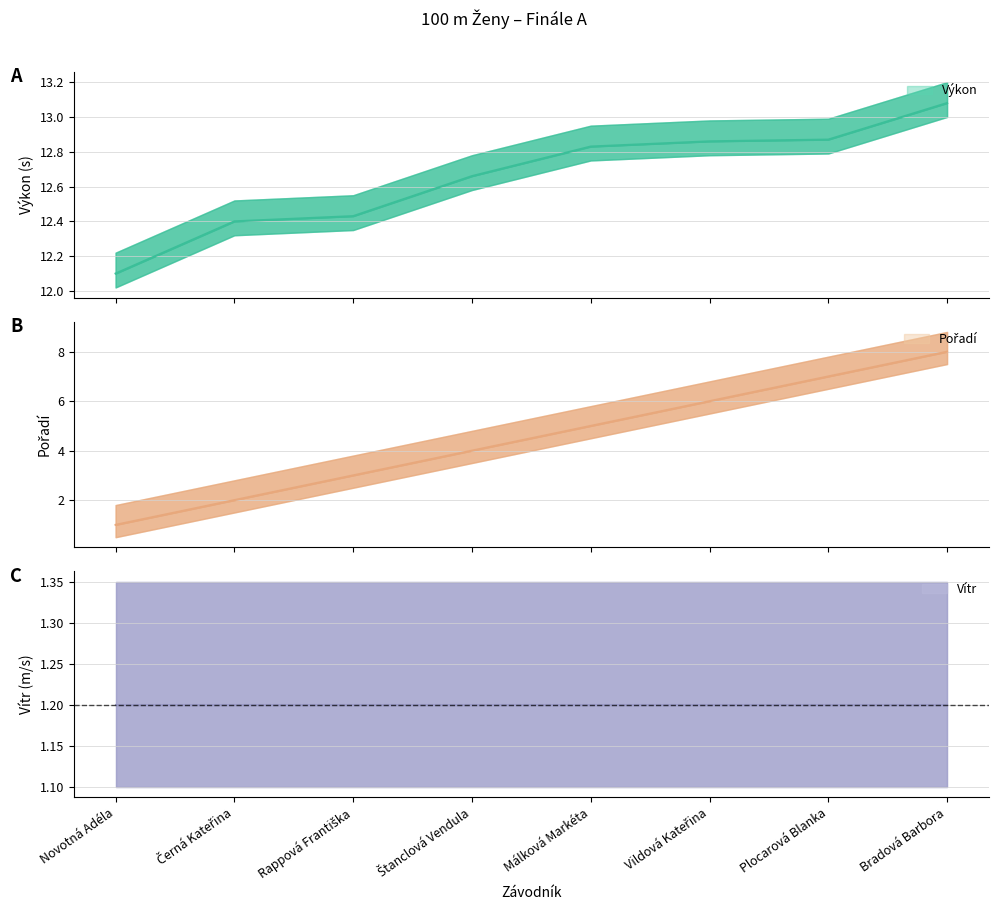

What is the label of the 4th point from the left?

Štanclová Vendula